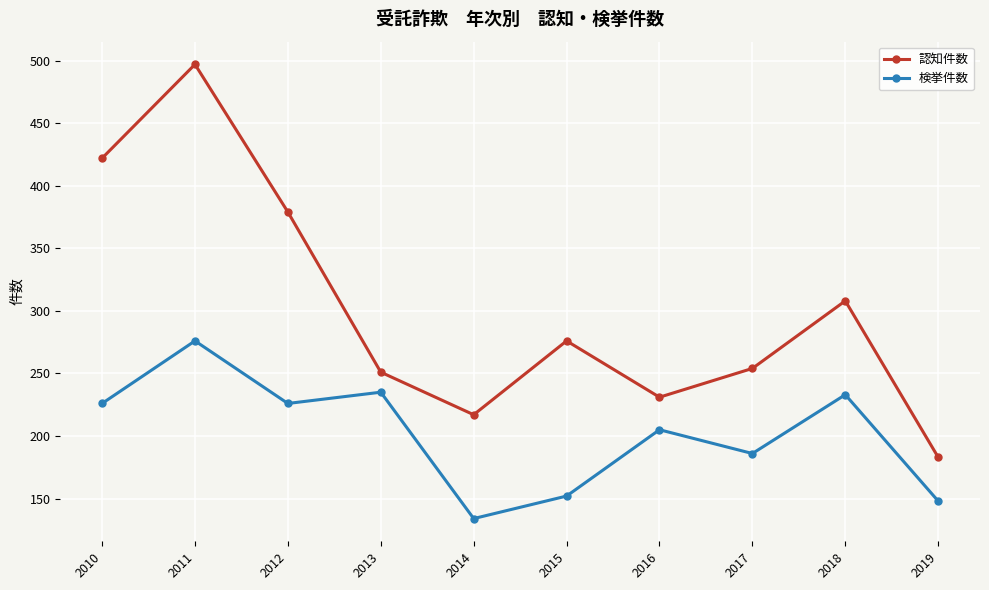

Which category has the lowest value across all series?

2014